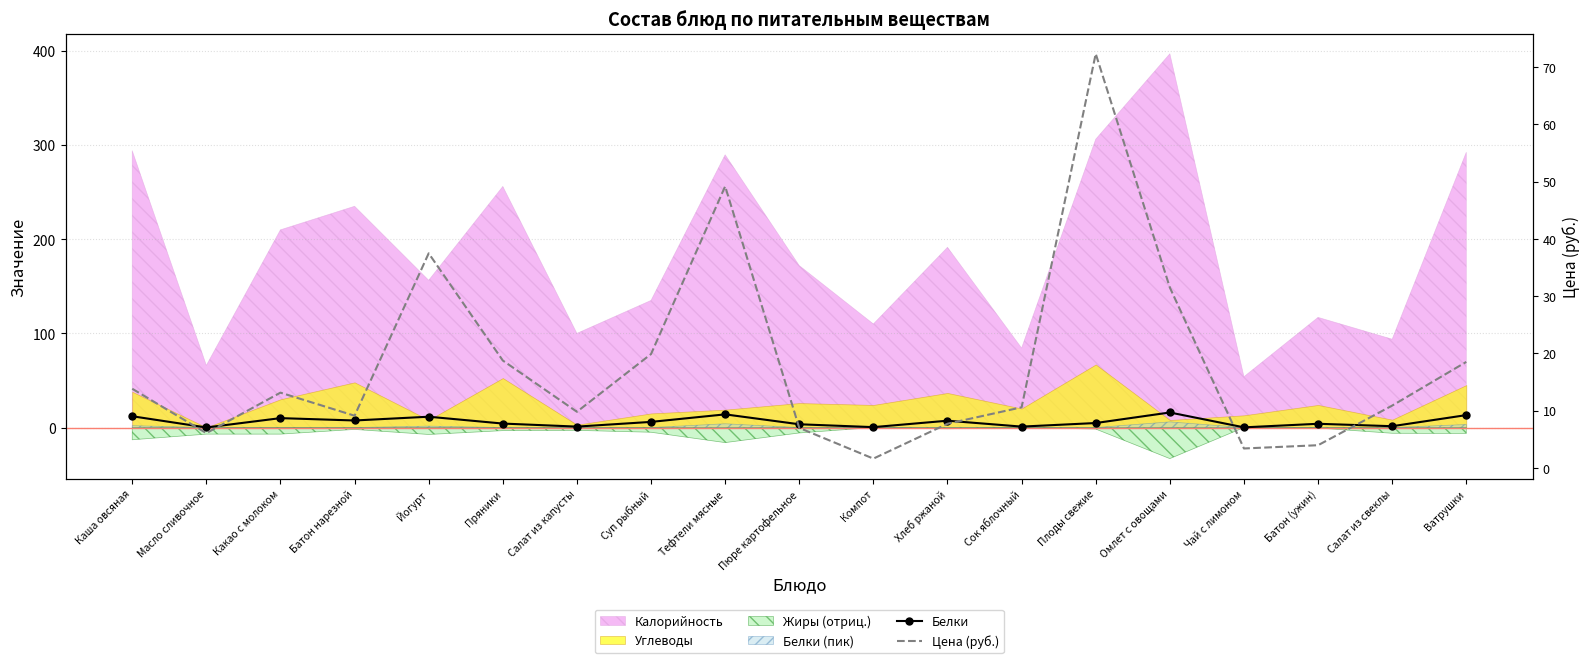

True or false: Белки has a value of 0.1 at Масло сливочное.

True